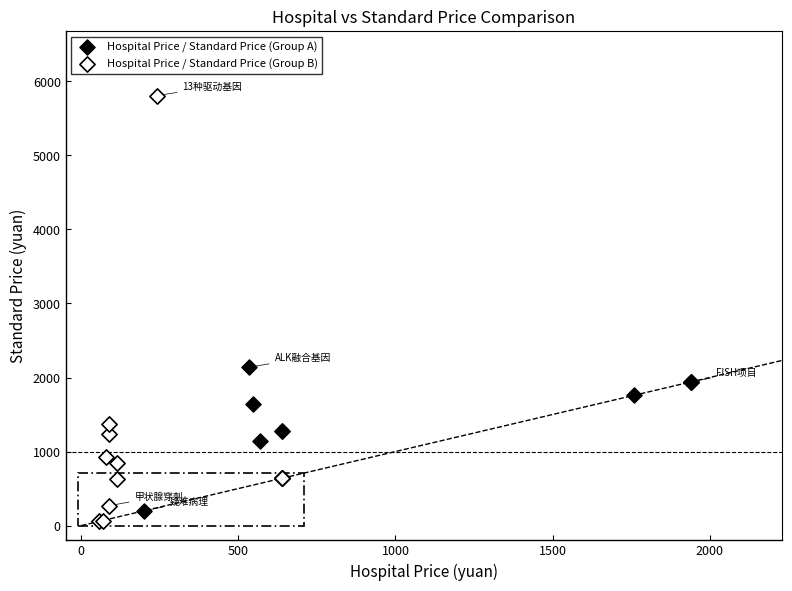

Which series has the widest spread of Y values?

Hospital Price / Standard Price (Group B)